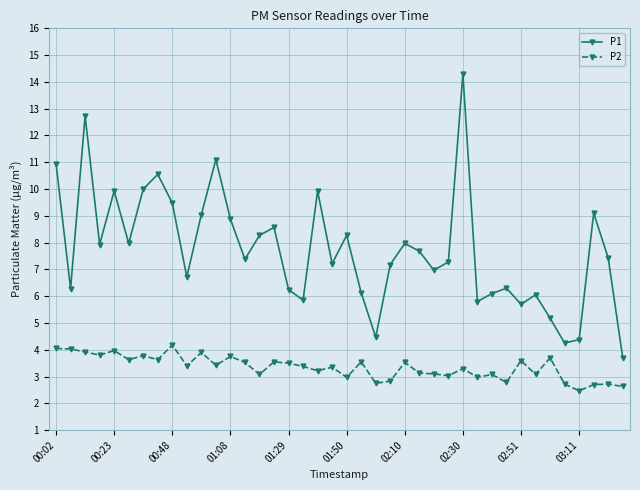

What is the maximum value for P2?

4.2